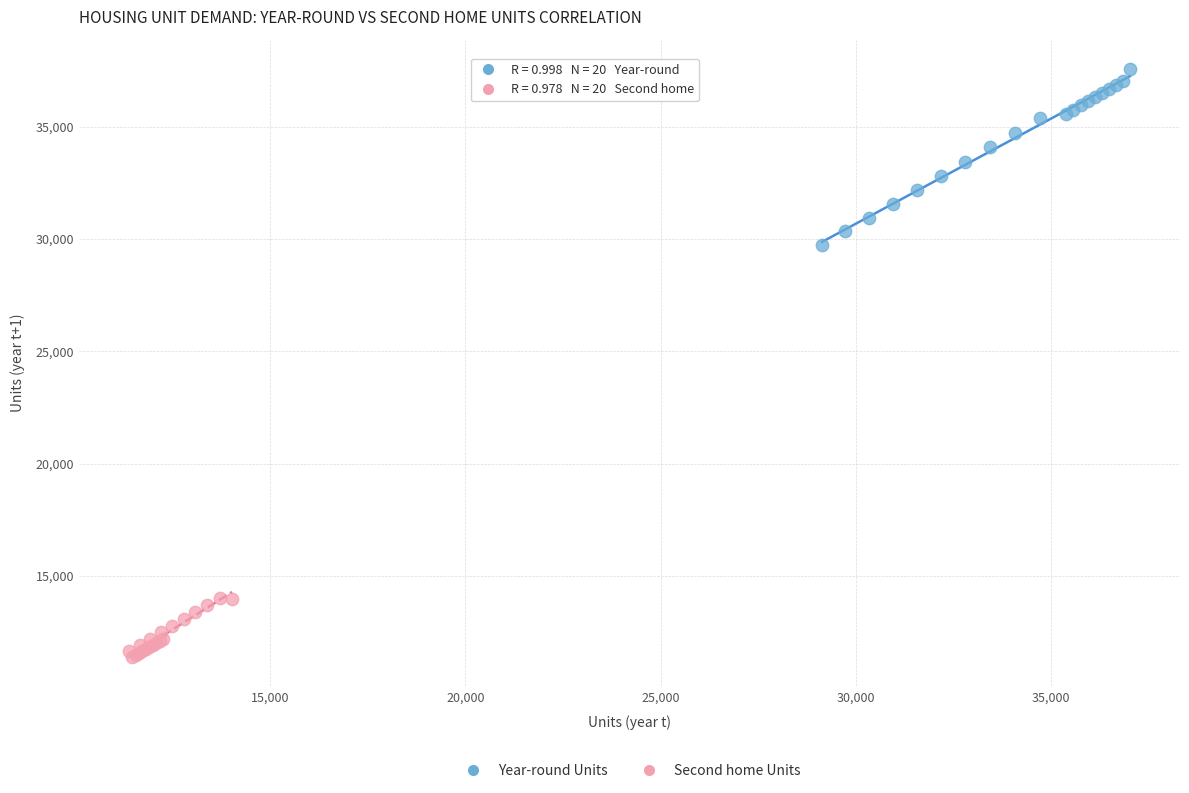

Which series contains the highest Y value?

Year-round Units